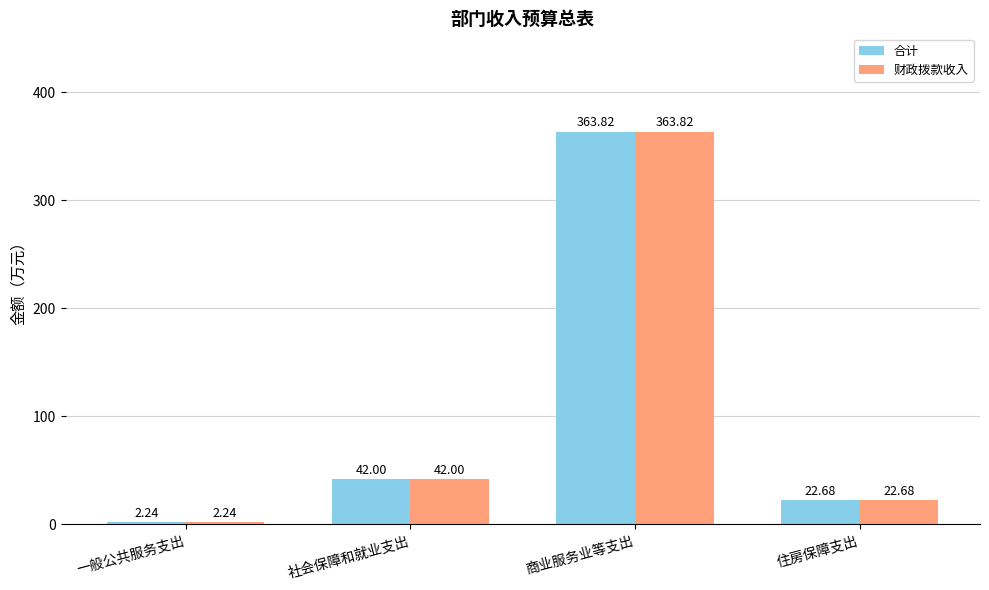

Which category has the lowest value in the 合计 series?

一般公共服务支出